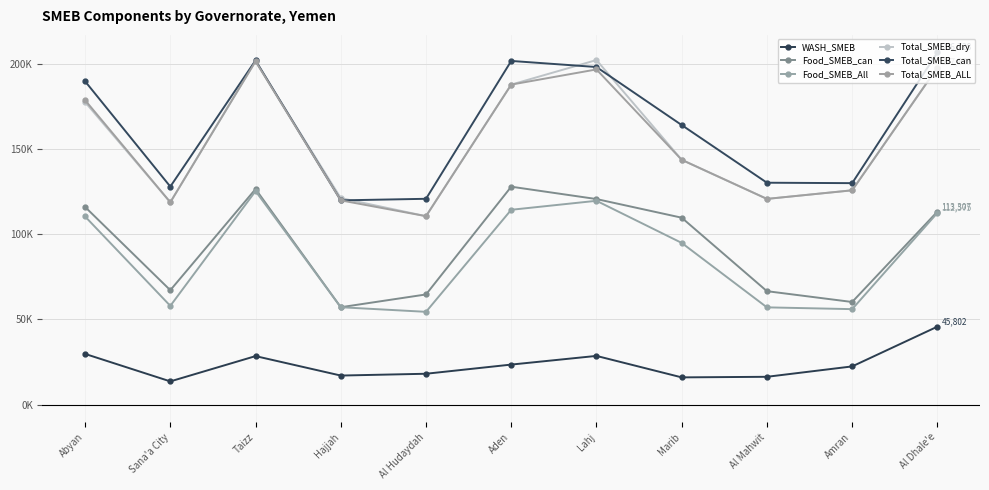

What is the sum of the Food_SMEB_All values at Amran and Al Mahwit?

113200.0